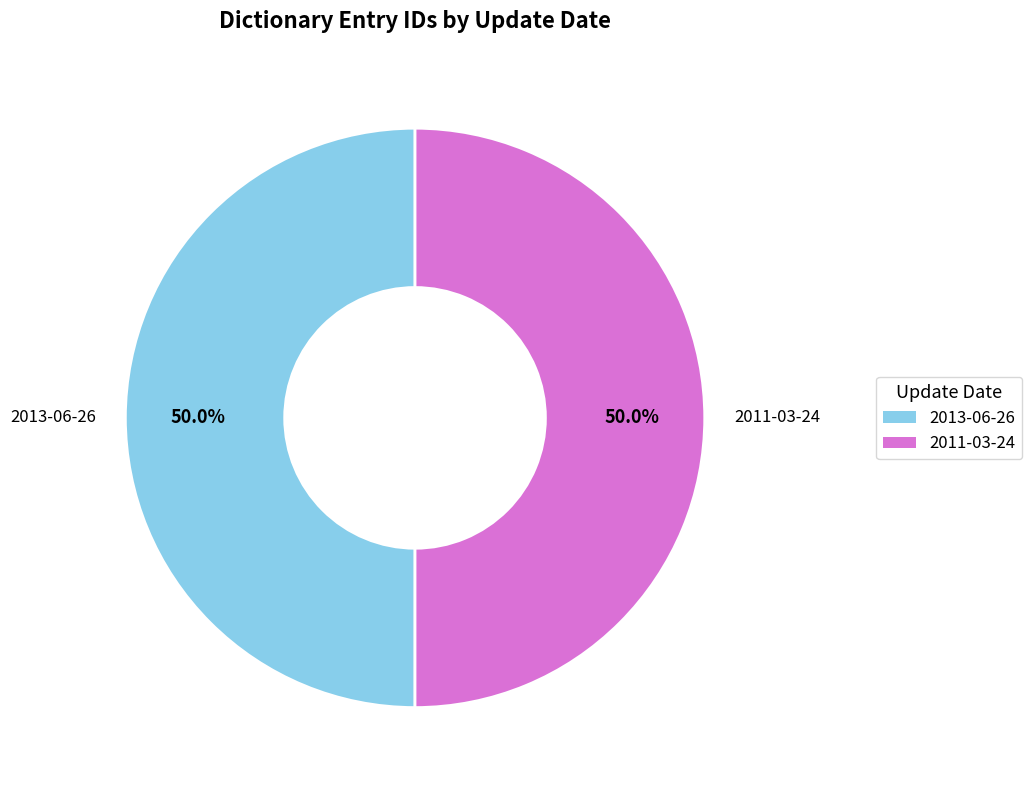

To the nearest percent, what portion does 2013-06-26 represent?

50%